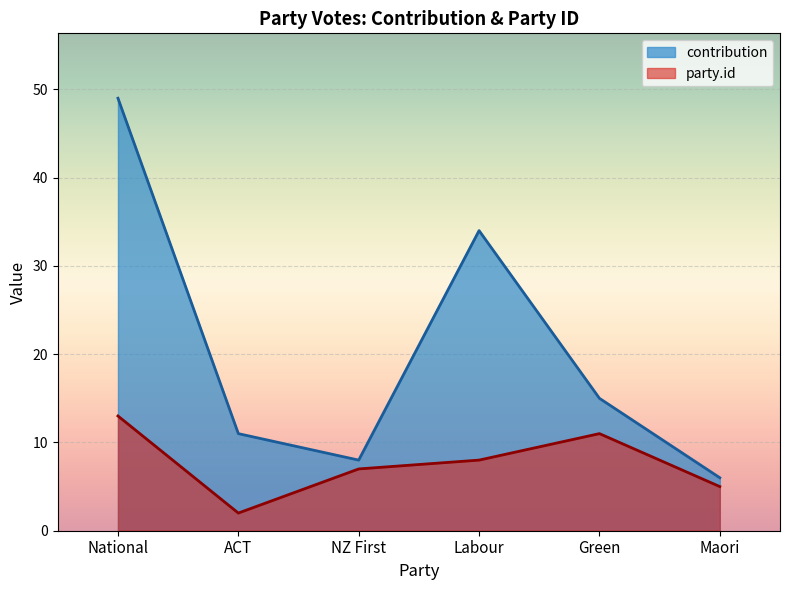

What position from the left is Maori?

6